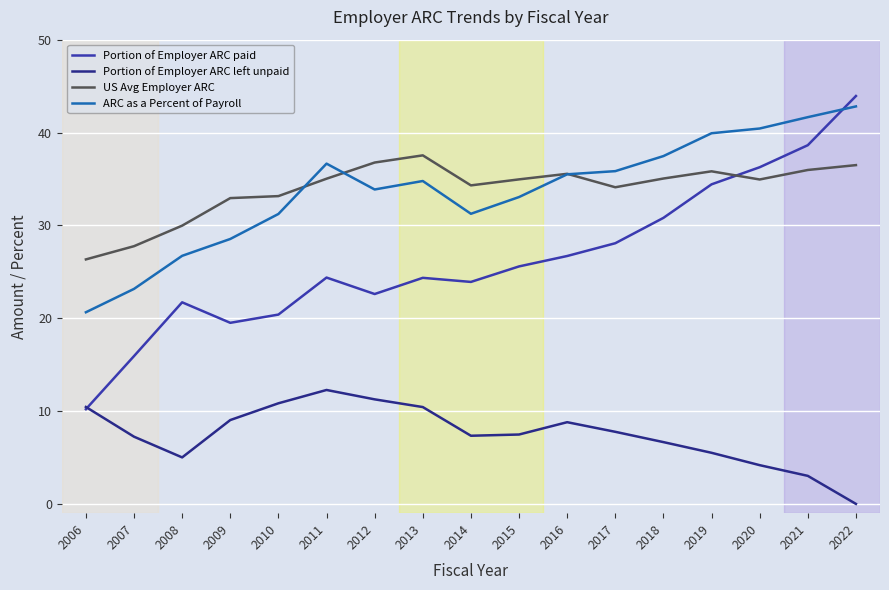

True or false: Portion of Employer ARC left unpaid has more than 0 points higher than both neighbors.

True